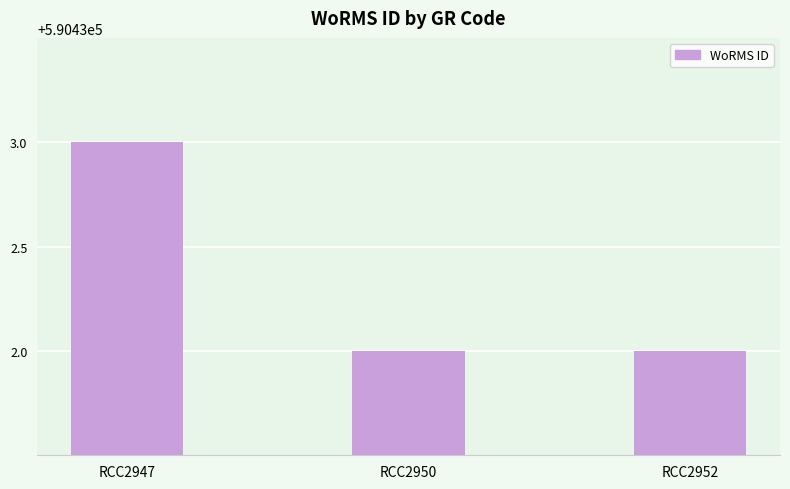

How many values are between 590432 and 590433?

3